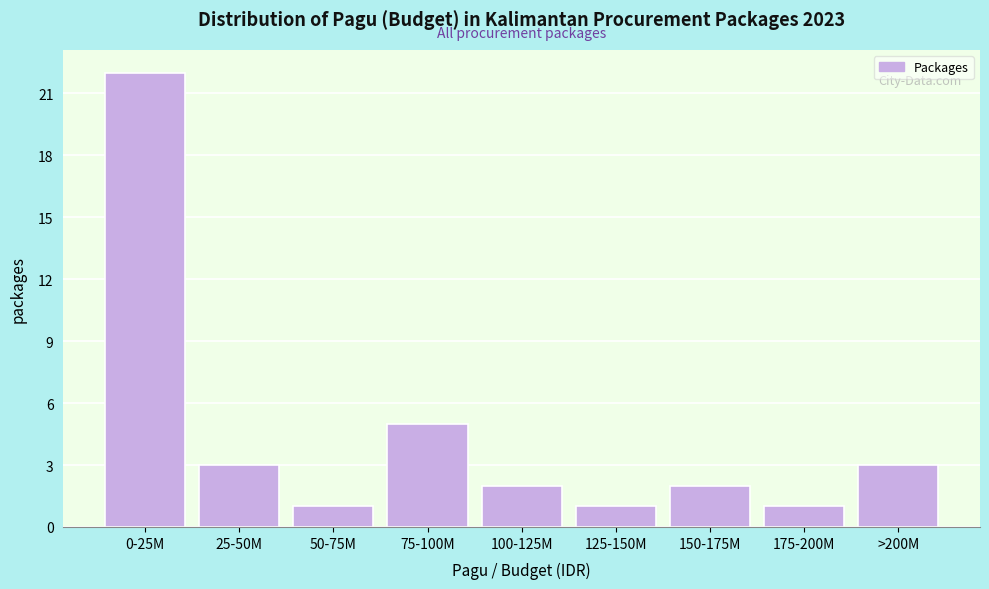

Reading left to right, list all the values displayed in this chart.

22	3	1	5	2	1	2	1	3